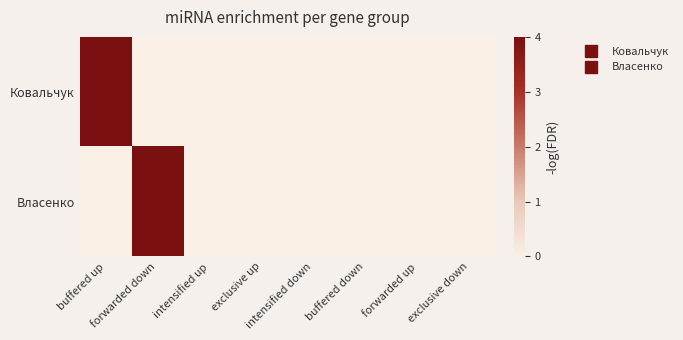

List the series in order of their peak value, highest first.

Ковальчук, Власенко